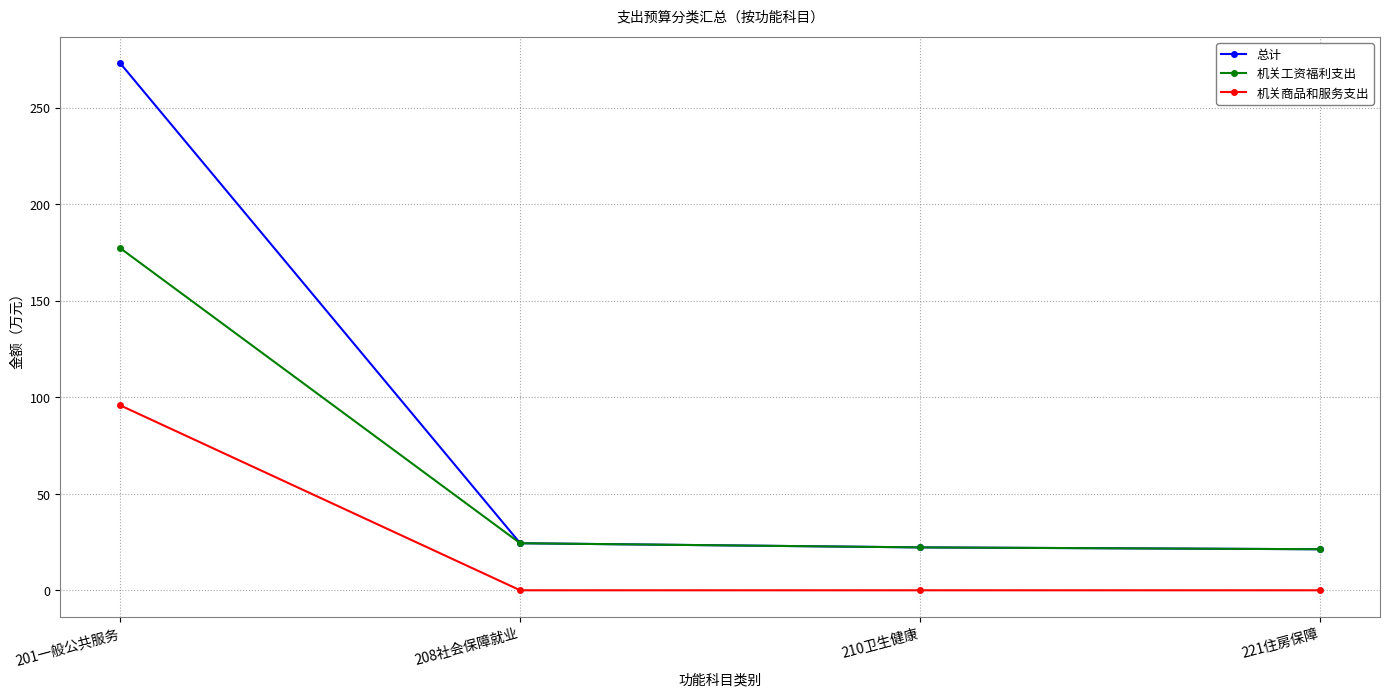

How many lines are shown in the chart?

3